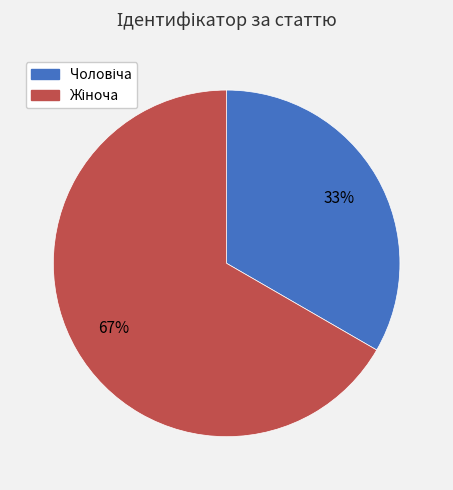

To the nearest percent, what is the average slice percentage?

50%